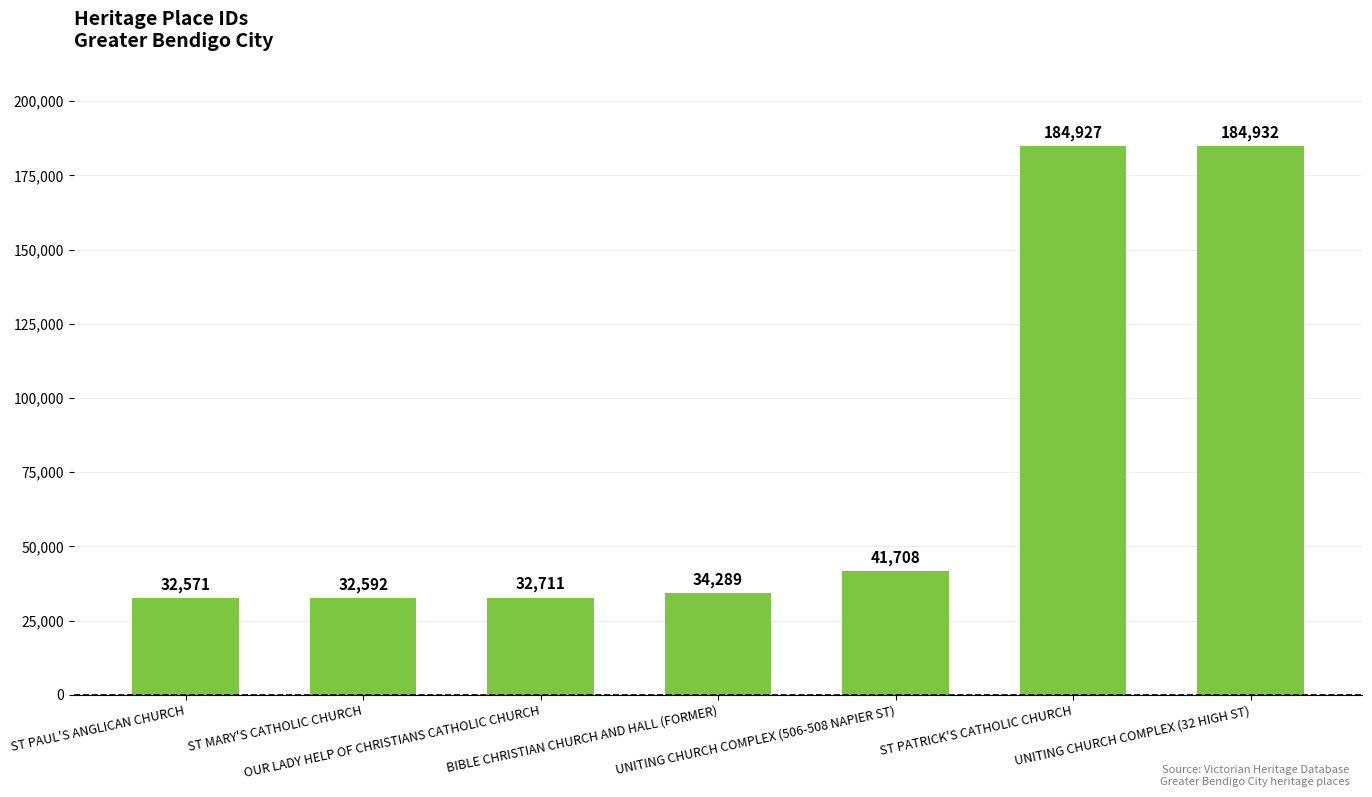

List the labels in order of value, smallest first.

ST PAUL'S ANGLICAN CHURCH, ST MARY'S CATHOLIC CHURCH, OUR LADY HELP OF CHRISTIANS CATHOLIC CHURCH, BIBLE CHRISTIAN CHURCH AND HALL (FORMER), UNITING CHURCH COMPLEX (506-508 NAPIER ST), ST PATRICK'S CATHOLIC CHURCH, UNITING CHURCH COMPLEX (32 HIGH ST)